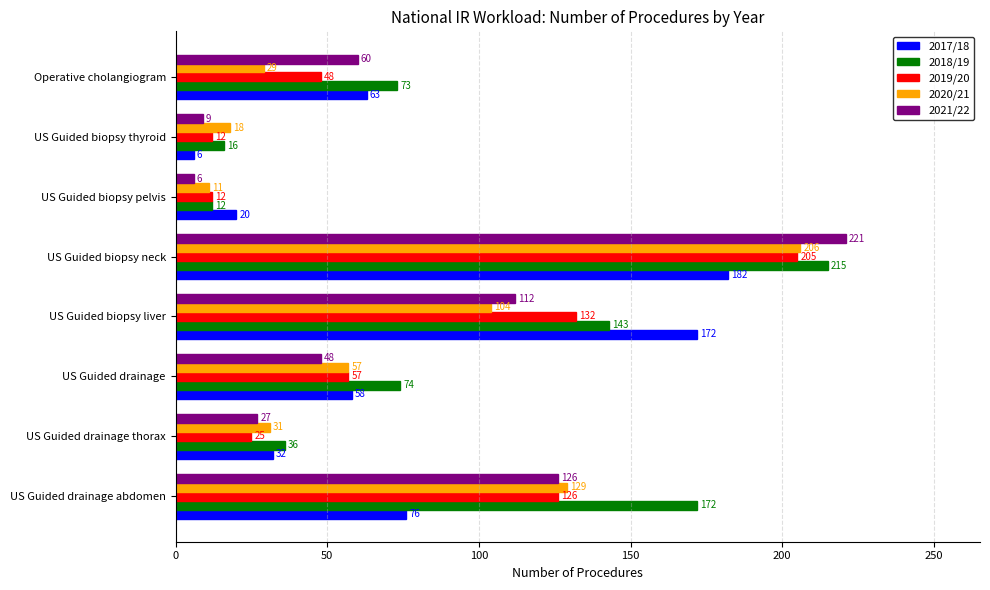

What is the smallest value displayed?

6